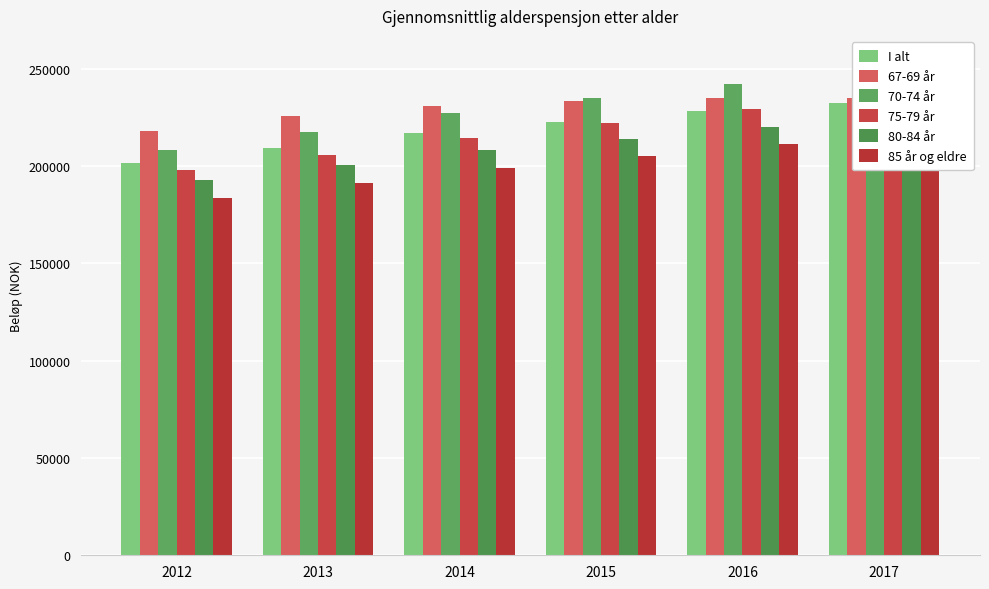

How many bars are there in total?

36